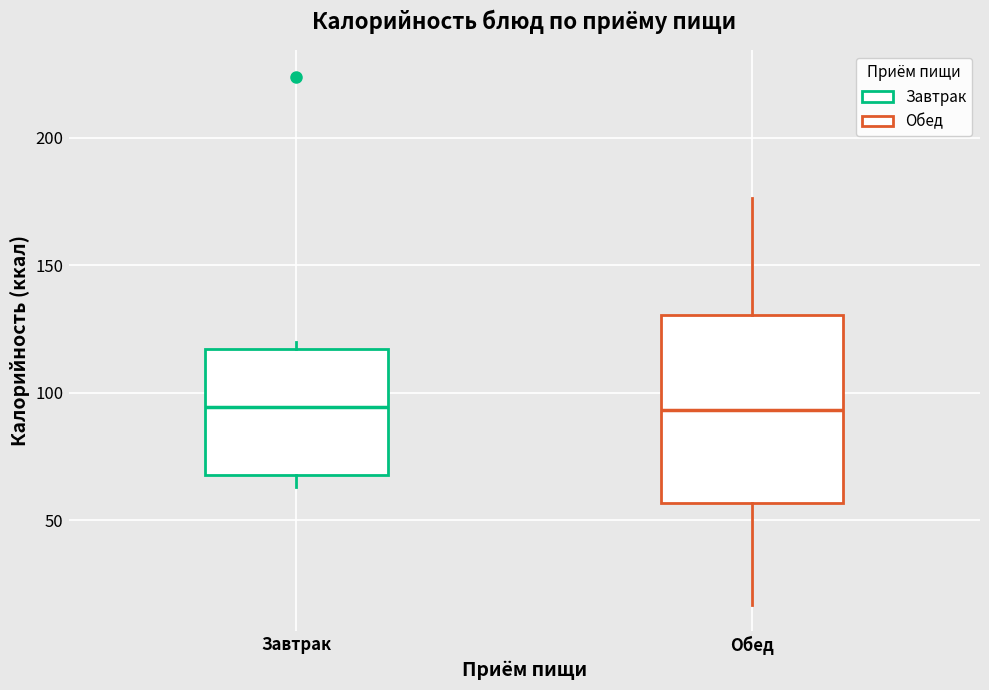

Comparing the boxes themselves (not the whiskers), which one is the tallest?

Обед